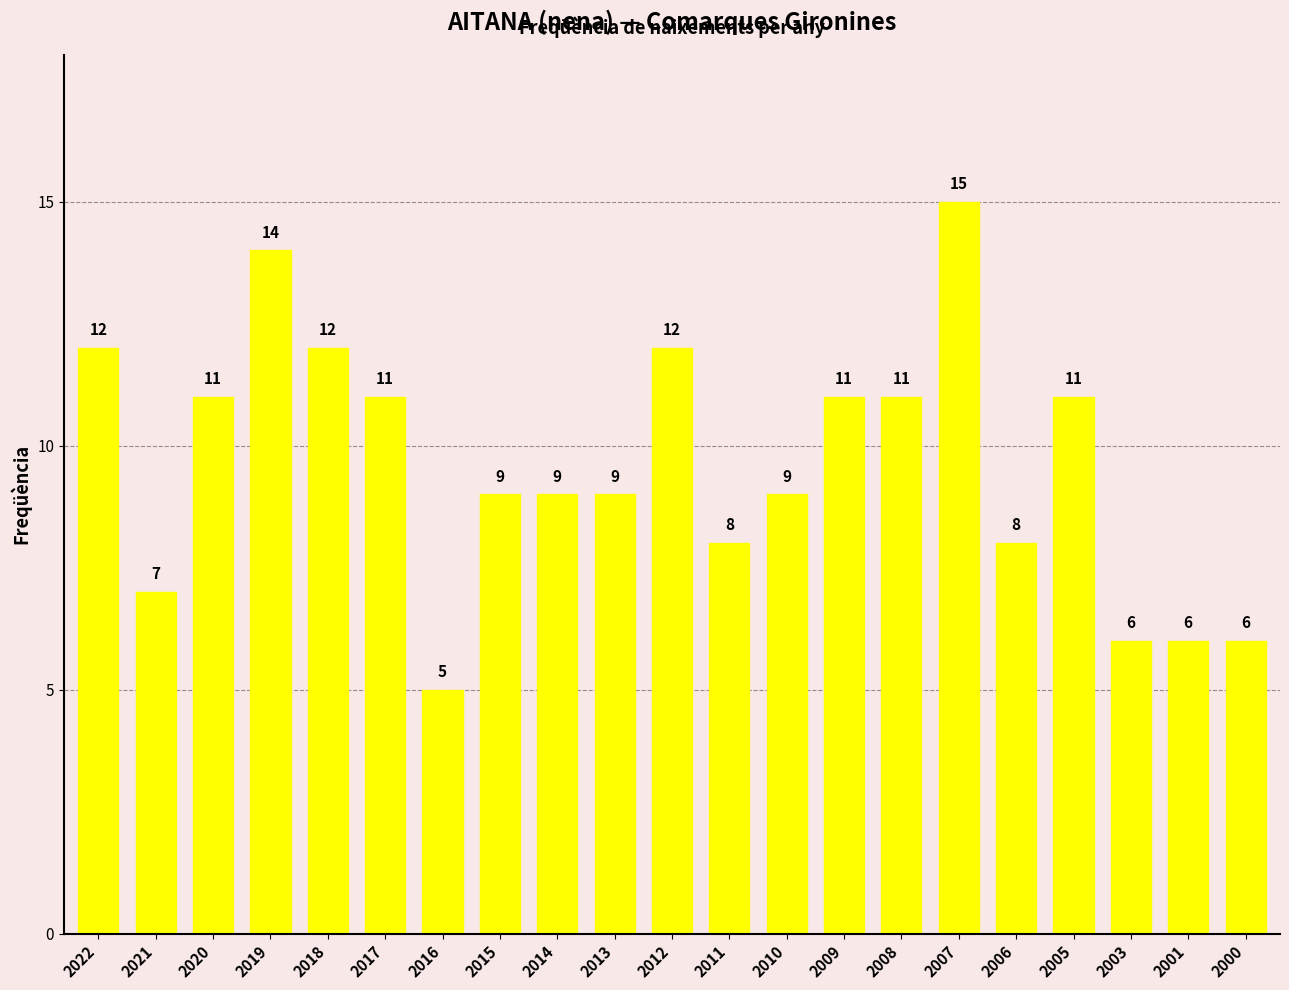

Between 2000 and 2019, which is larger?

2019